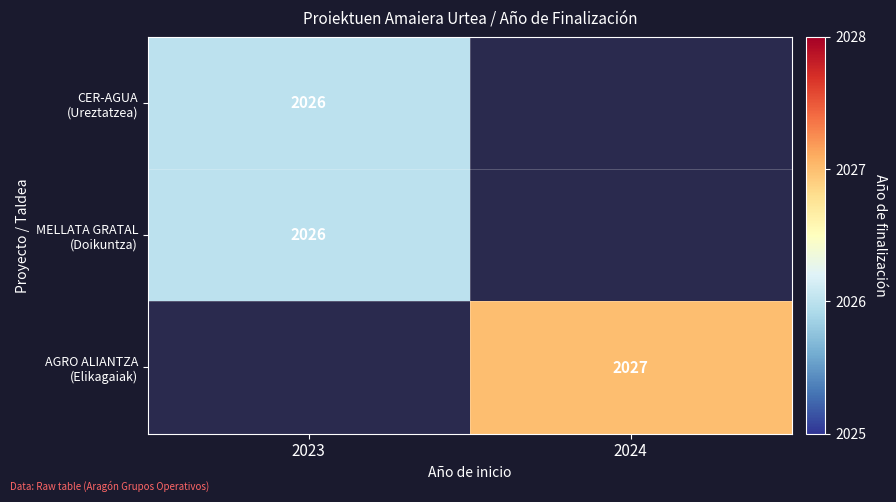

Between 2023 and 2024, which is larger?

2024